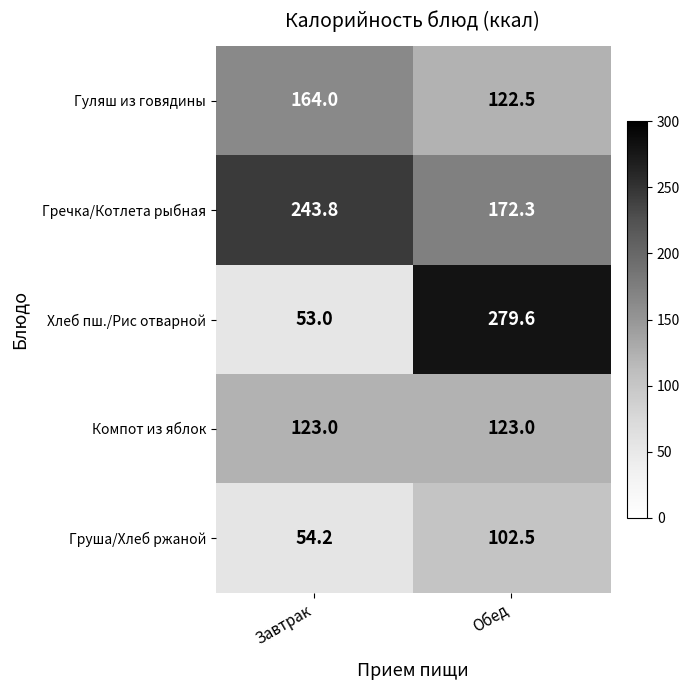

At which category is the sum across all series the highest?

Обед